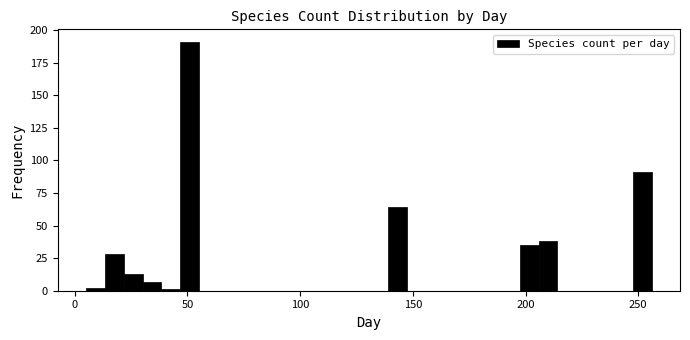

Read against the x-axis, roughly where is the centre of the tallest bar?

50